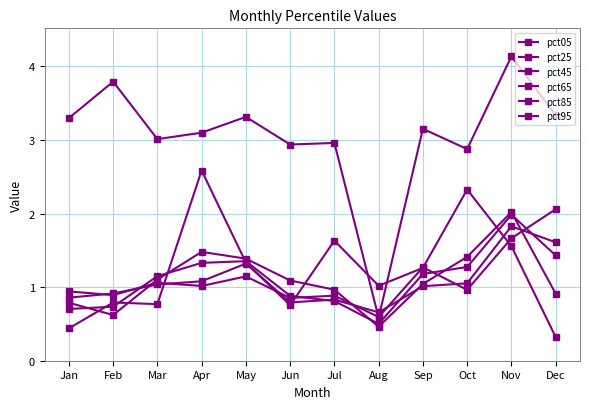

List the labels in order of pct45 value, largest first.

Nov, Dec, May, Apr, Oct, Mar, Sep, Feb, Jan, Jul, Jun, Aug